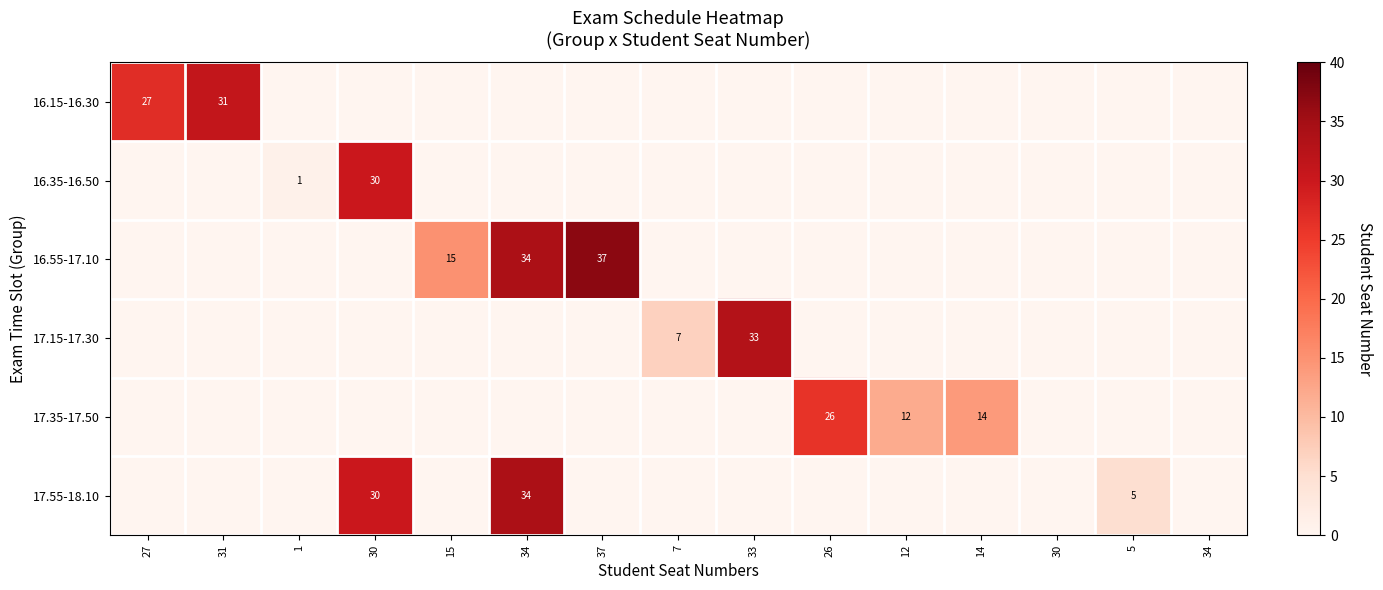

What is the difference between the second highest and minimum values in the 16.55-17.10 series?

34